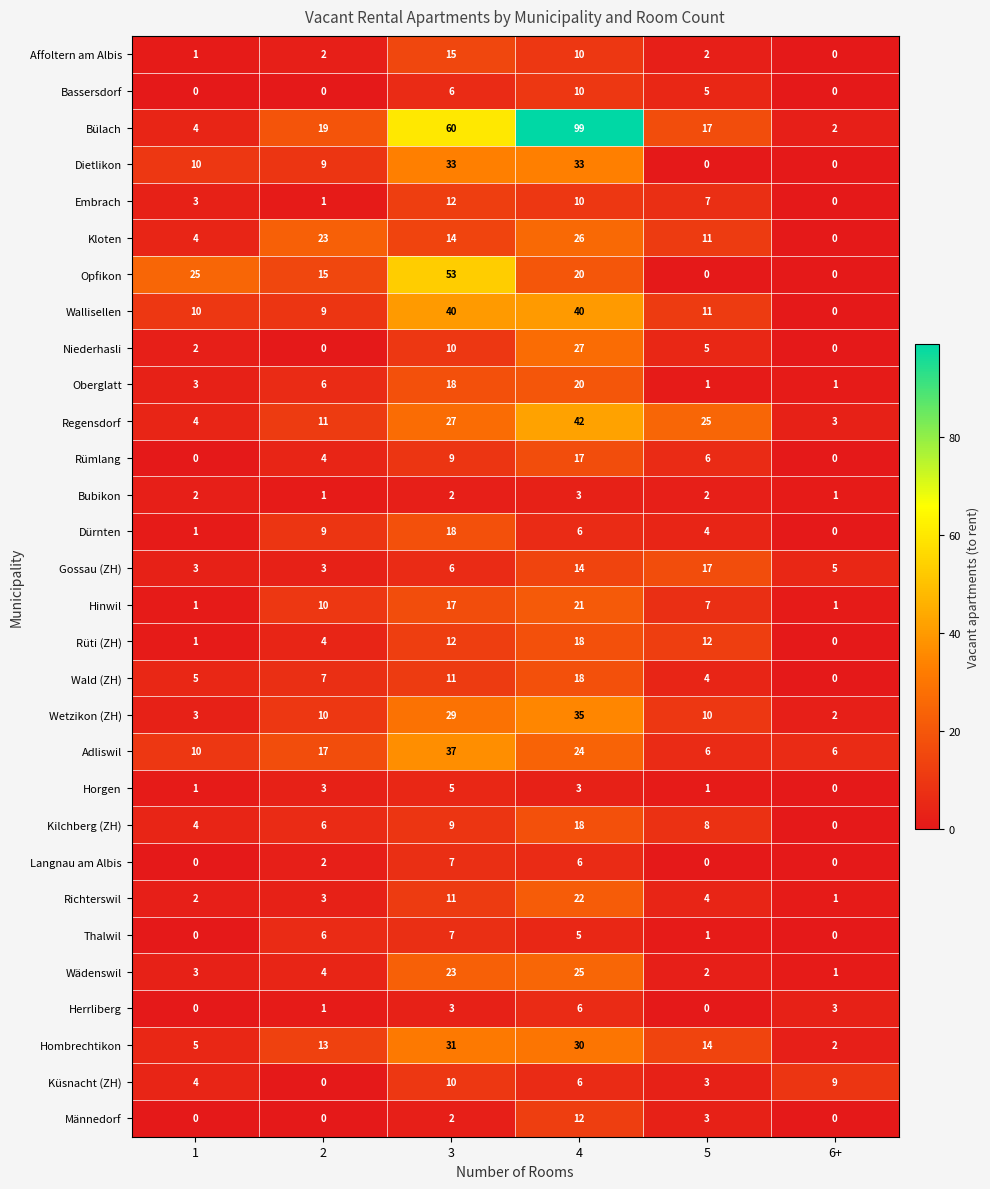

Which label corresponds to the largest value in the chart?

4